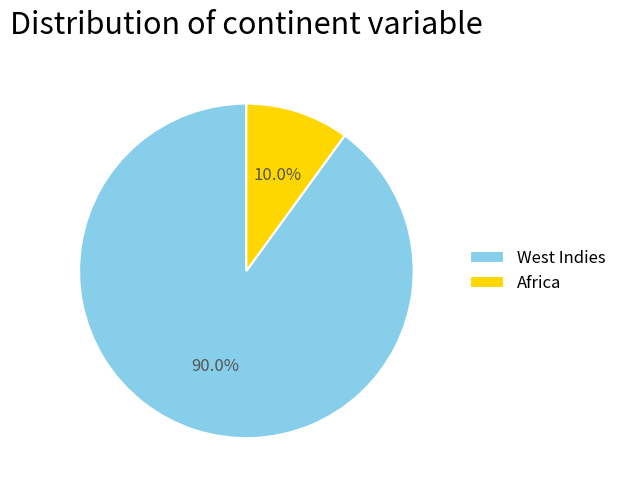

To the nearest percent, what portion does West Indies represent?

90%